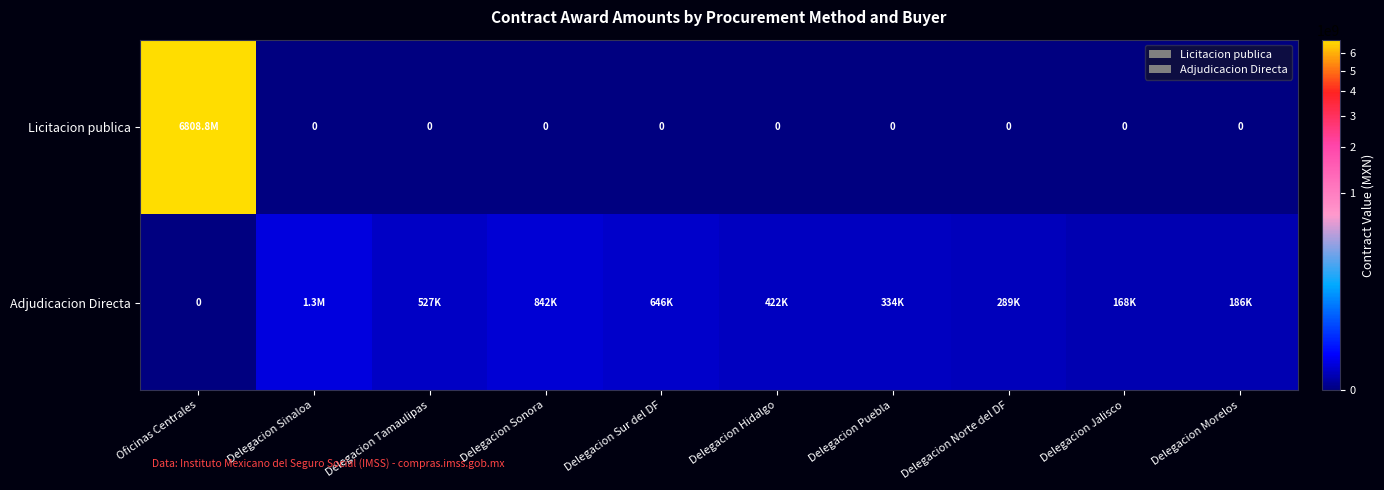

Rank the series by their maximum value, from highest to lowest.

Licitacion publica, Adjudicacion Directa